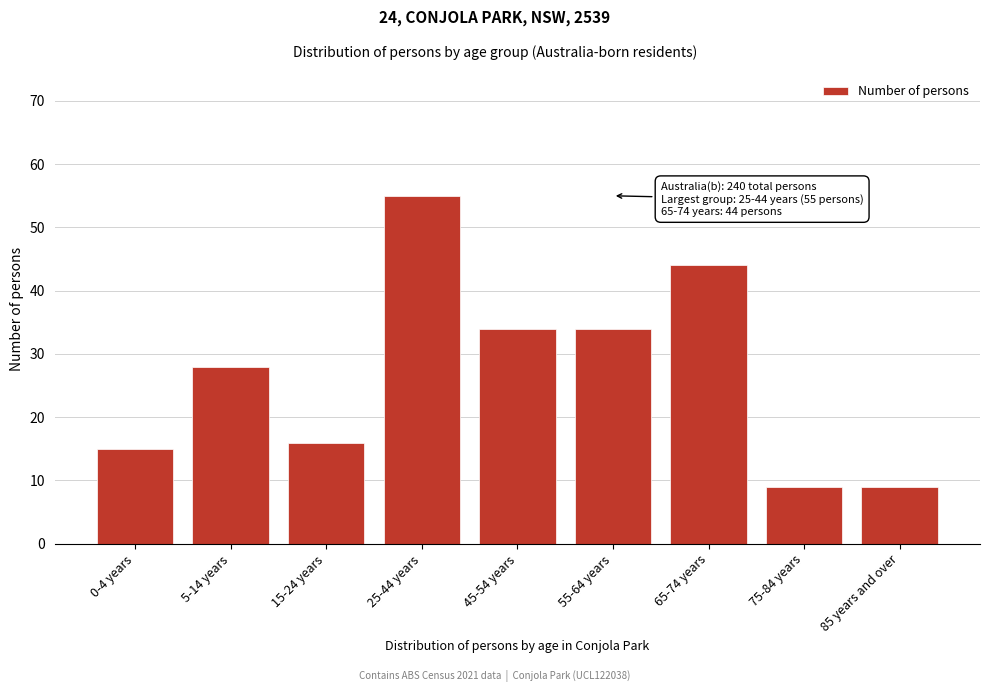

Reading left to right, what are all the values shown in this chart?

15	28	16	55	34	34	44	9	9